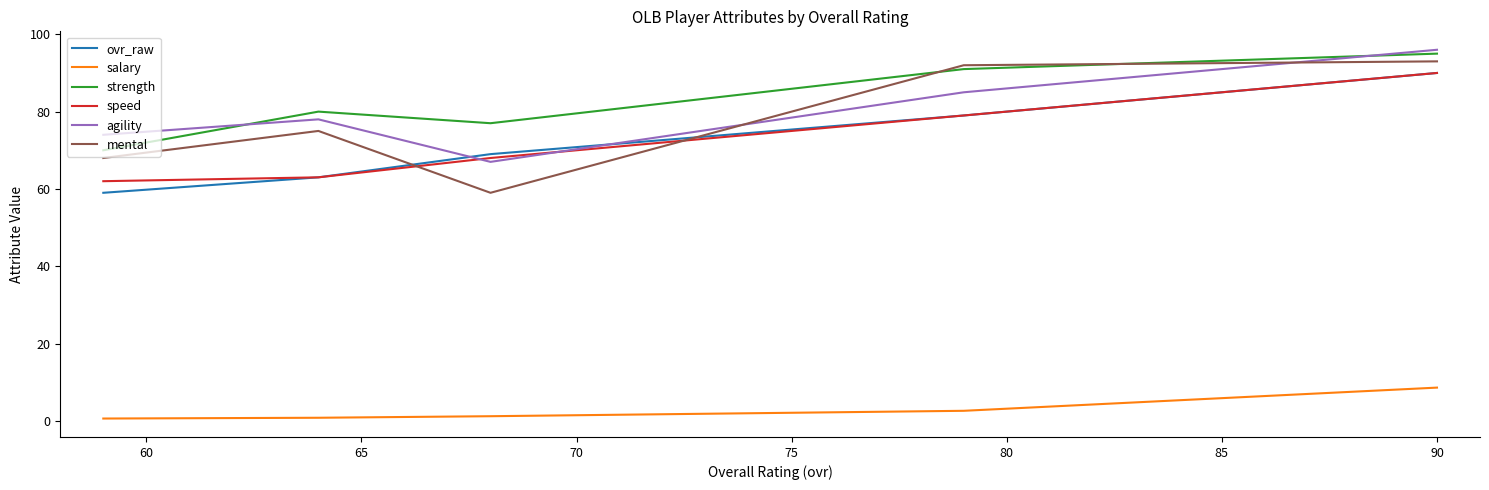

Which series has the widest spread of values?

mental